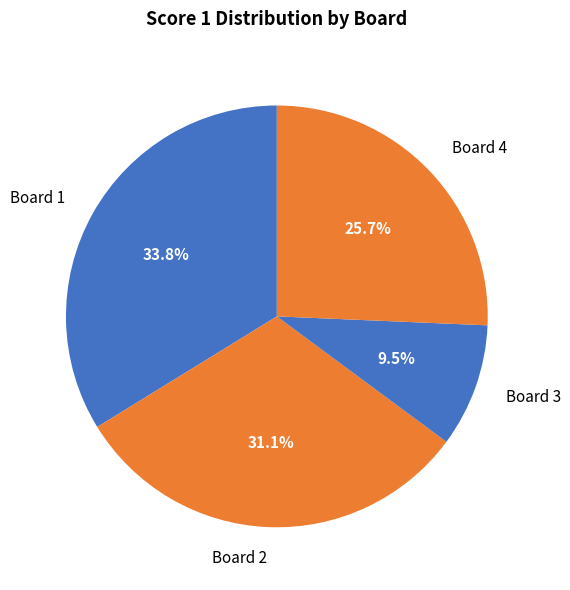

Which slice is the smallest?

Board 3